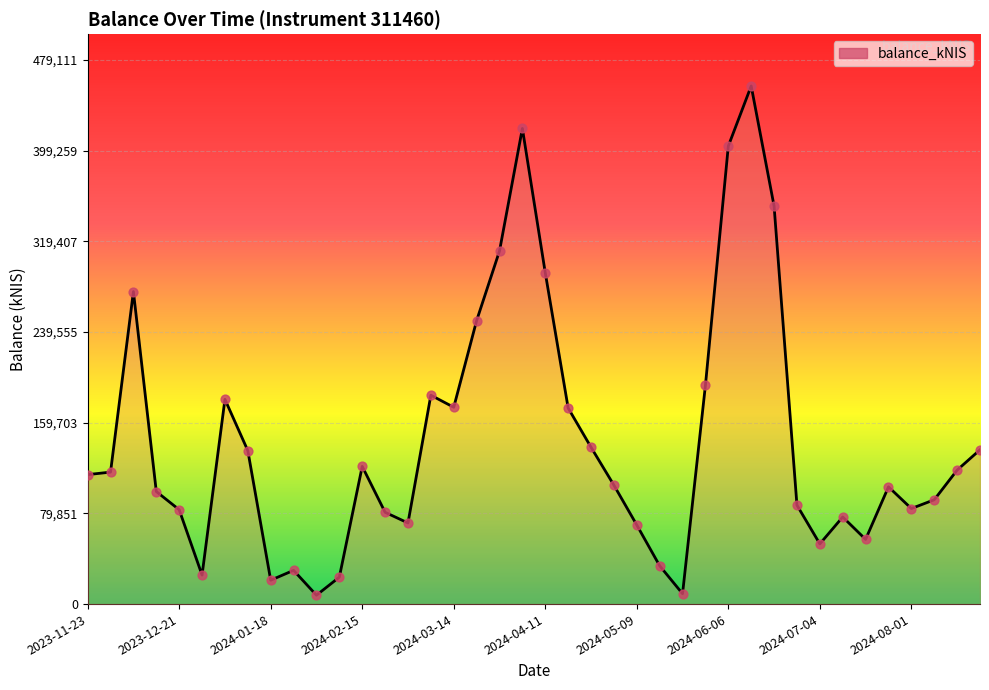

What is the greatest value displayed?

456296.6